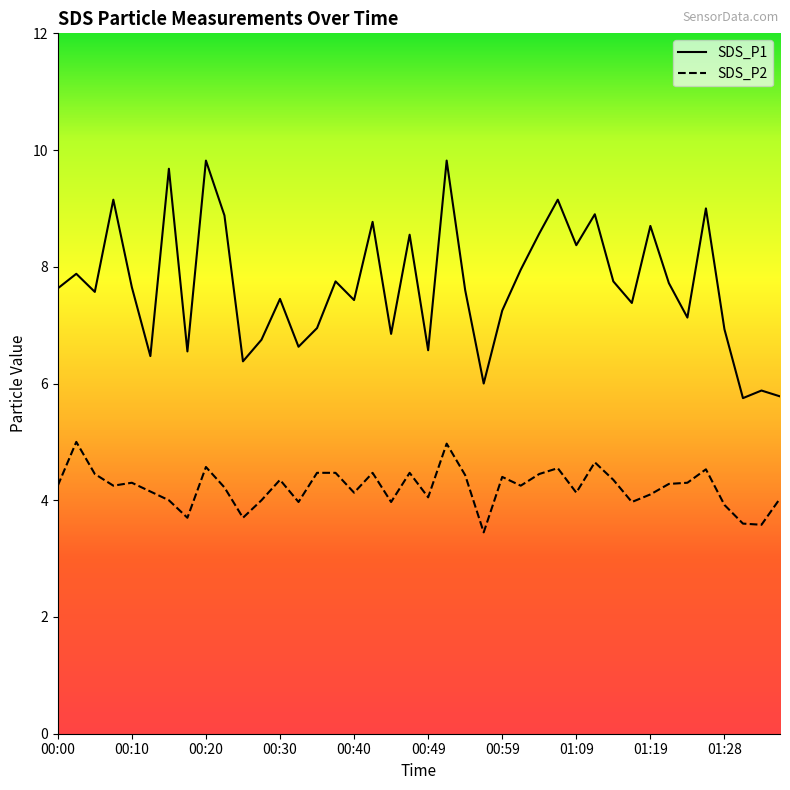

The SDS_P1 series shows 7.5 at 00:30. True or false?

True